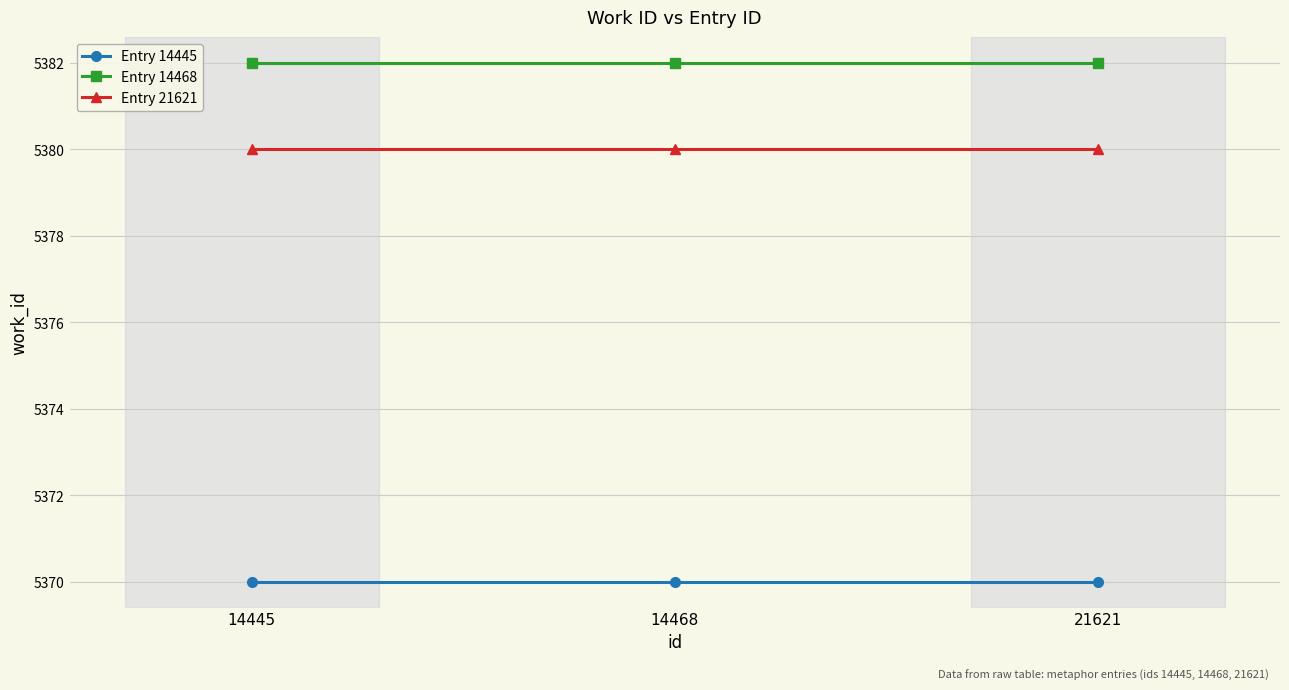

The Entry 14445 series shows 5370 at 21621. True or false?

True